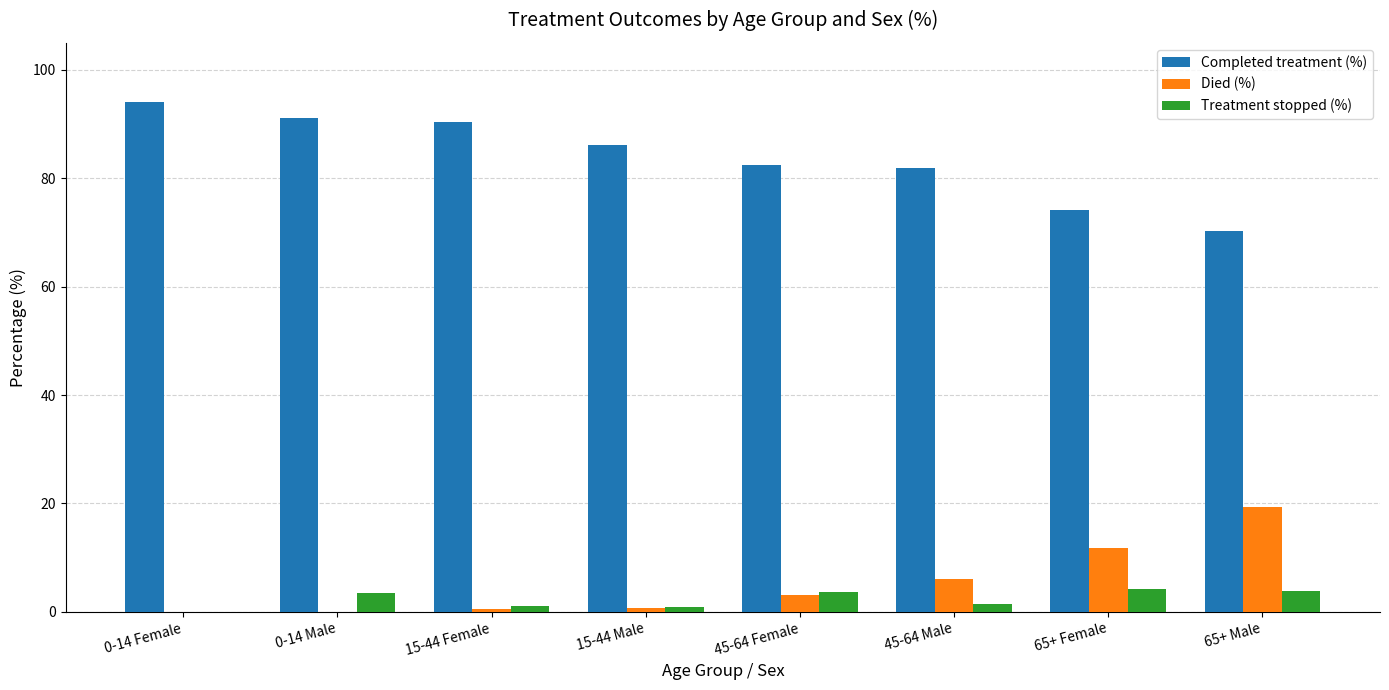

What is the sum of the Completed treatment (%) values at 0-14 Male and 45-64 Female?

173.7